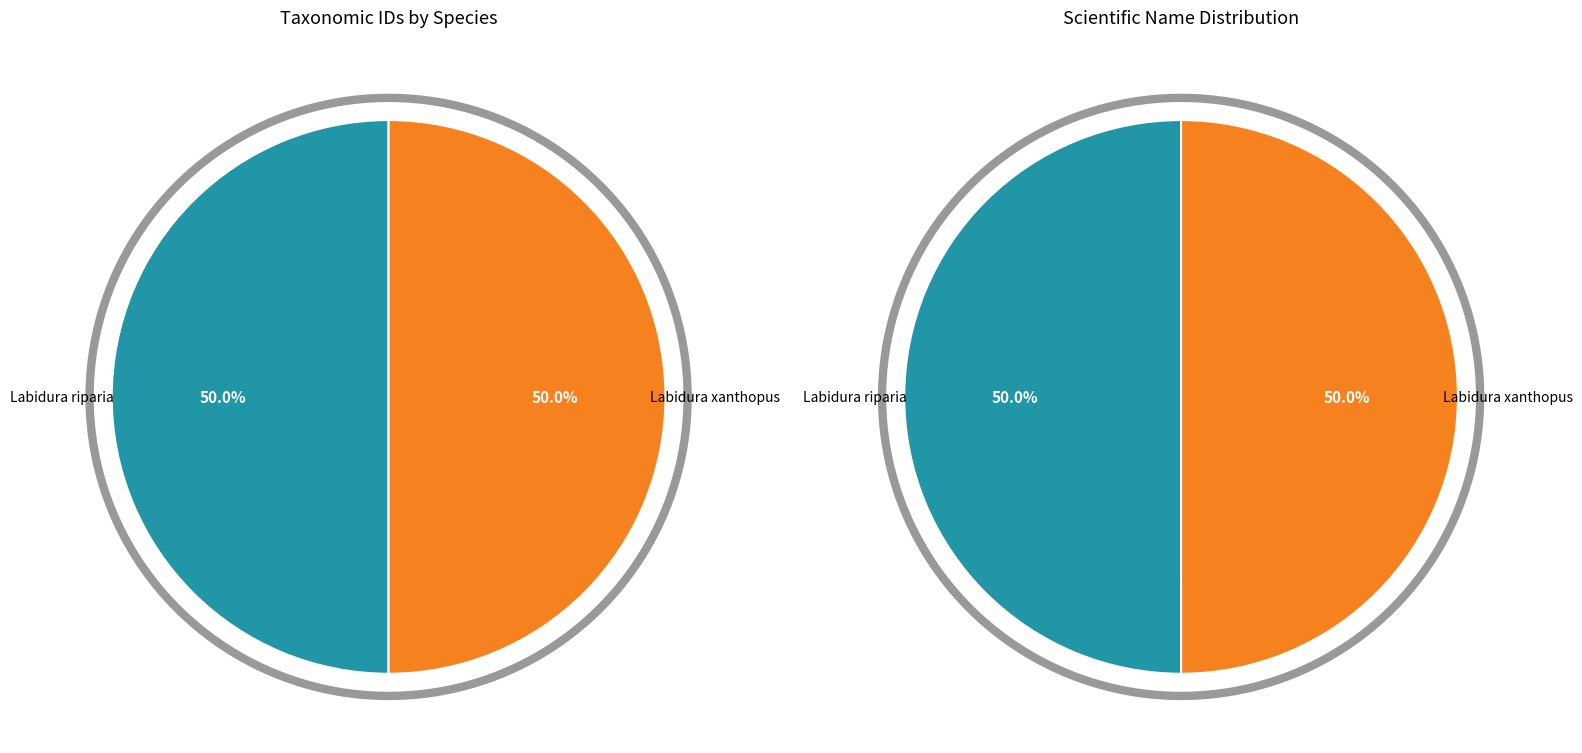

Which has a higher value, Labidura riparia or Labidura xanthopus?

Labidura riparia